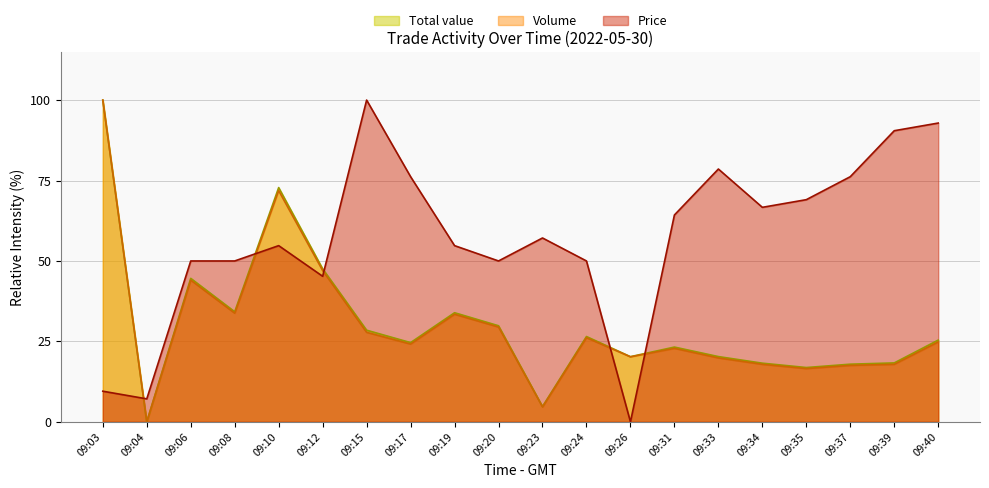

At which label does Total value reach its peak?

09:03